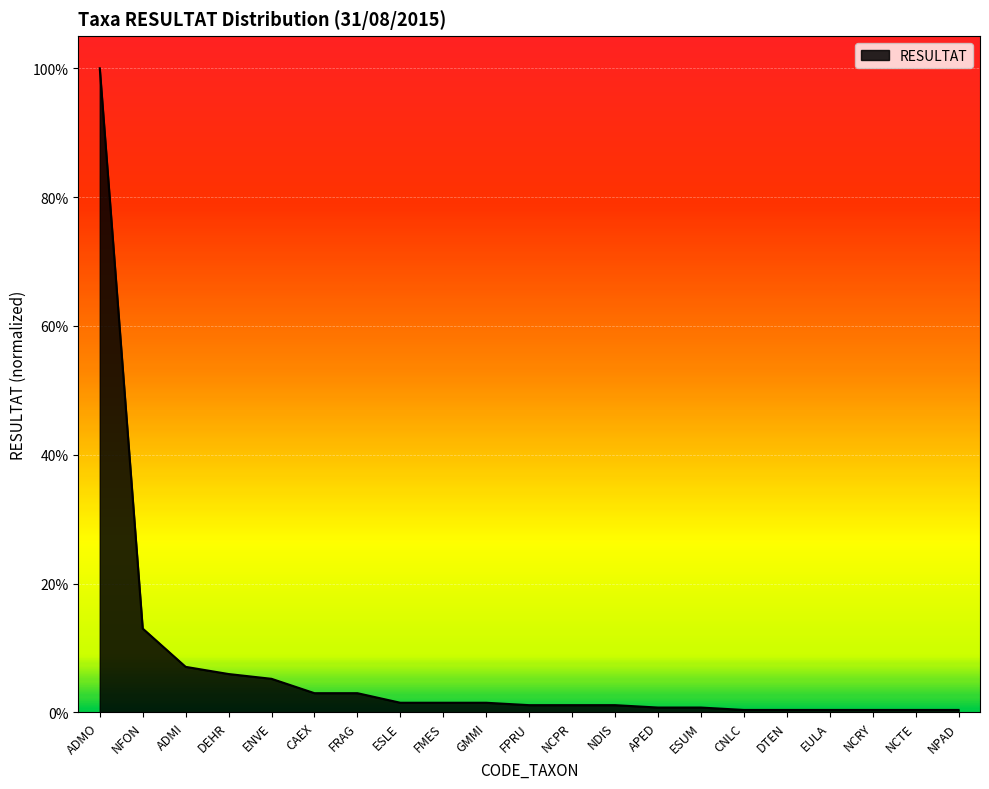

Does the chart display data point markers on the line(s)?

No